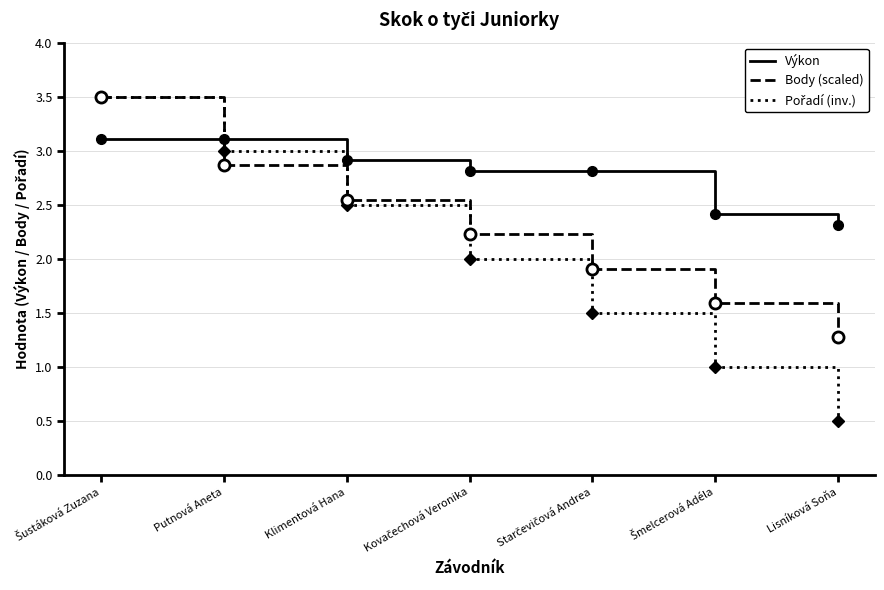

What is the greatest value displayed?

3.5